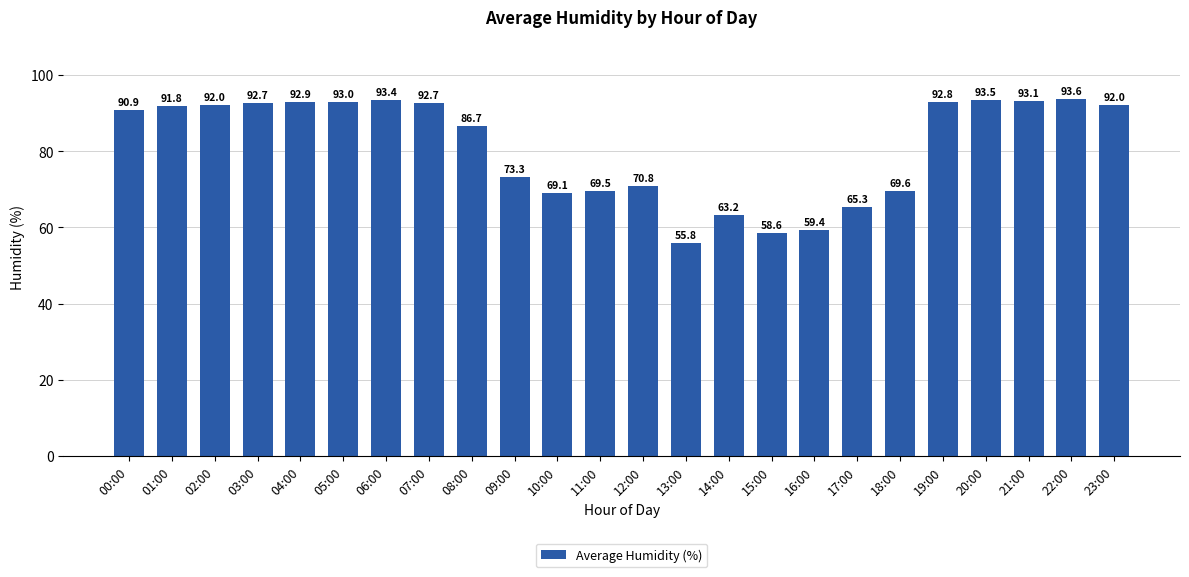

Which category has the lowest value across all series?

13:00